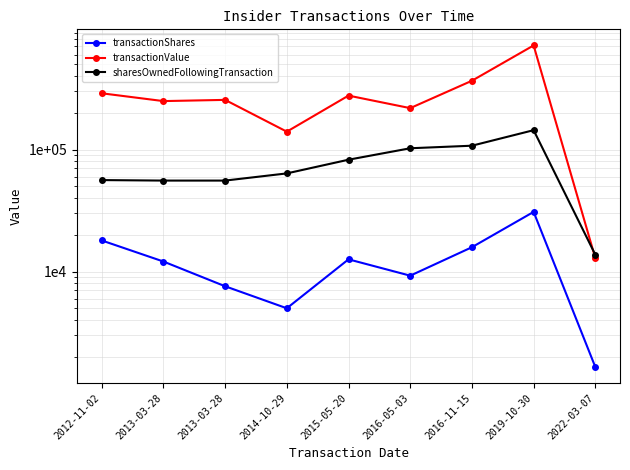

Is it true that transactionShares equals 15825 at 2016-11-15?

True